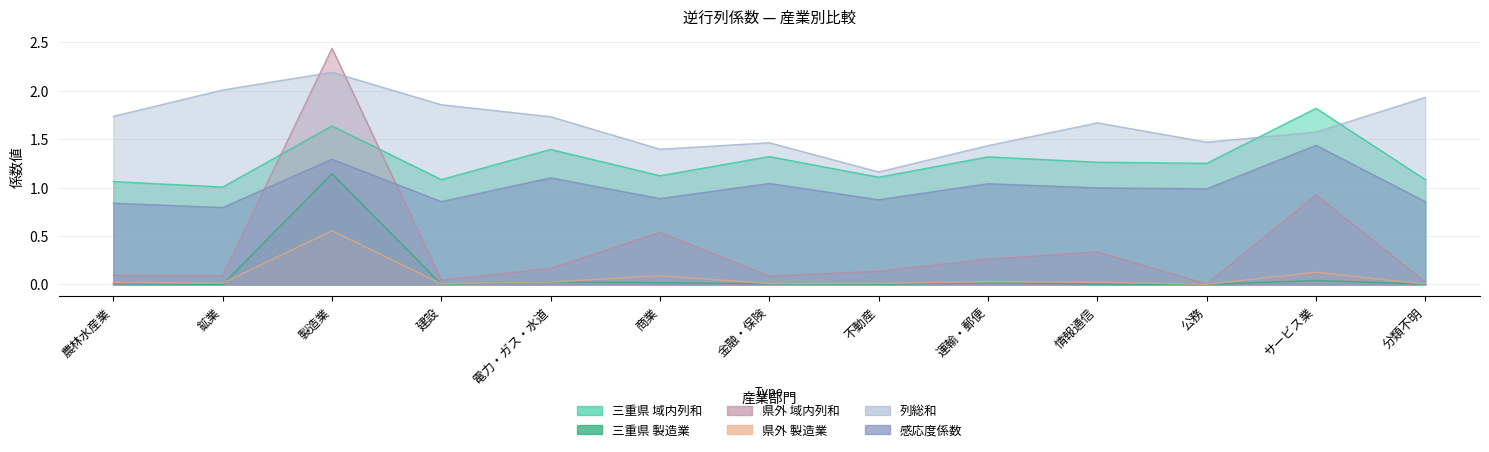

Which series has the largest range (max minus min)?

県外 域内列和